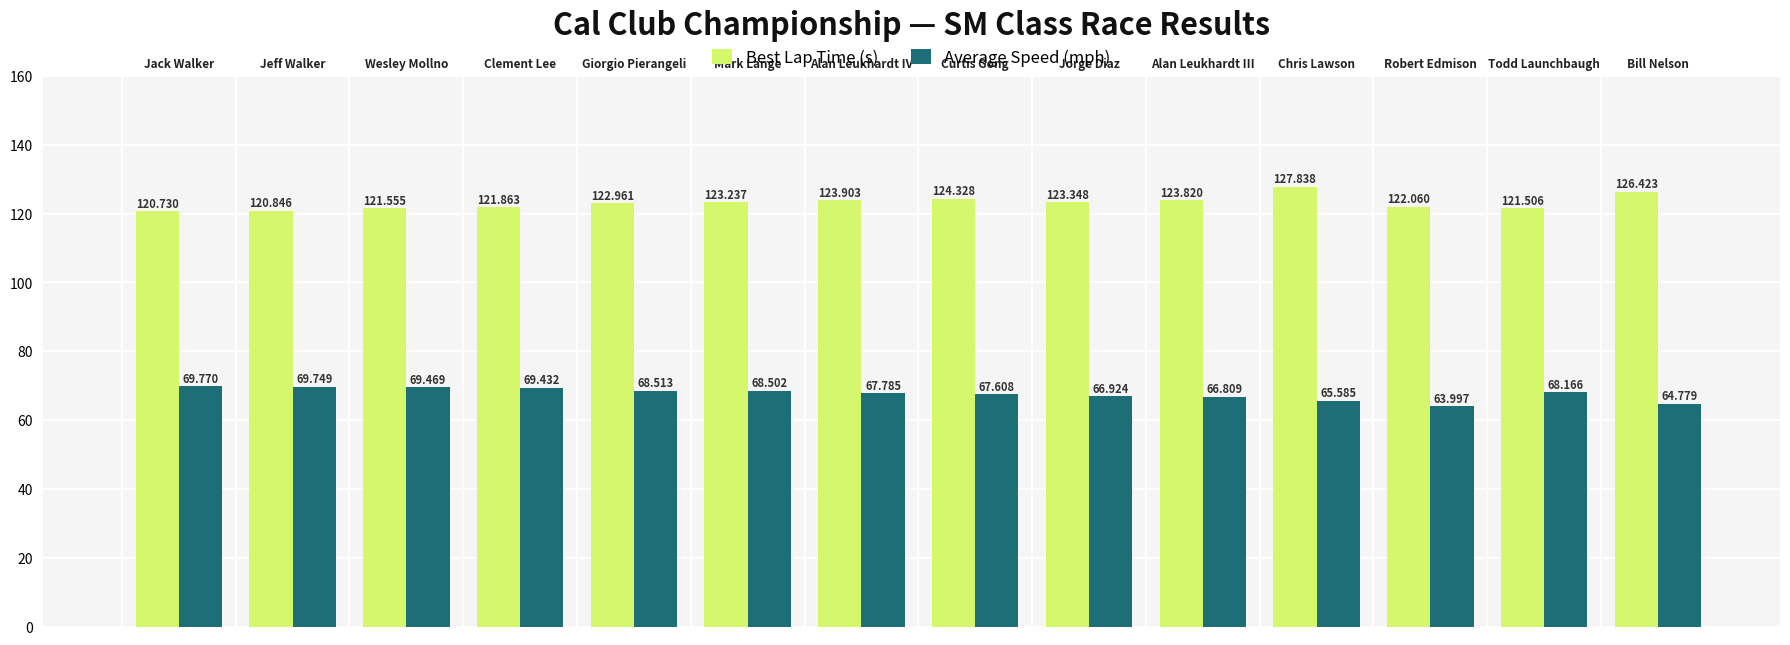

How many data points in Average Speed (mph) are less than 68?

7